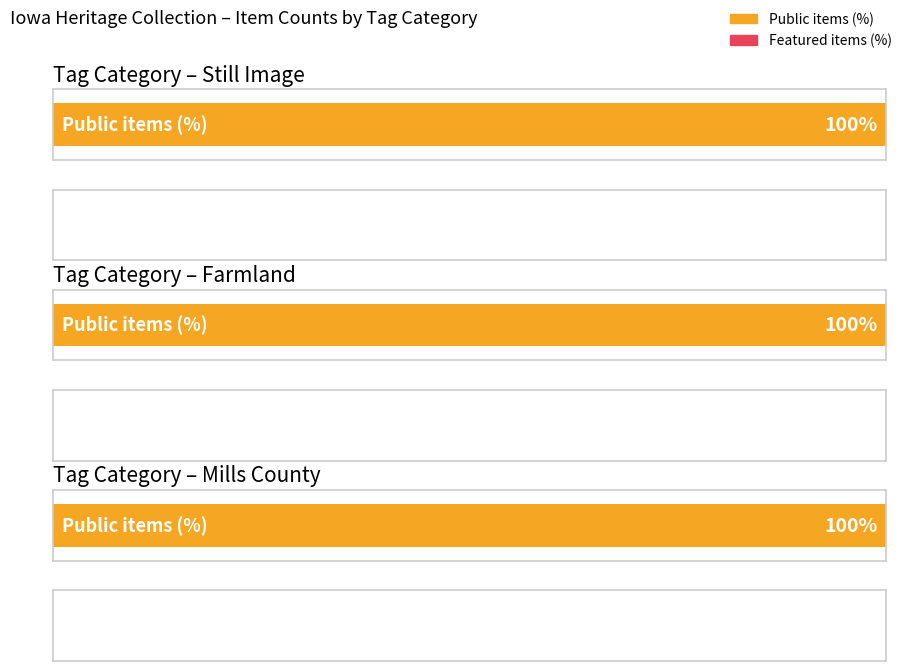

Rank the series at Mills County Soil and Water Conservation from lowest to highest value.

featured, public